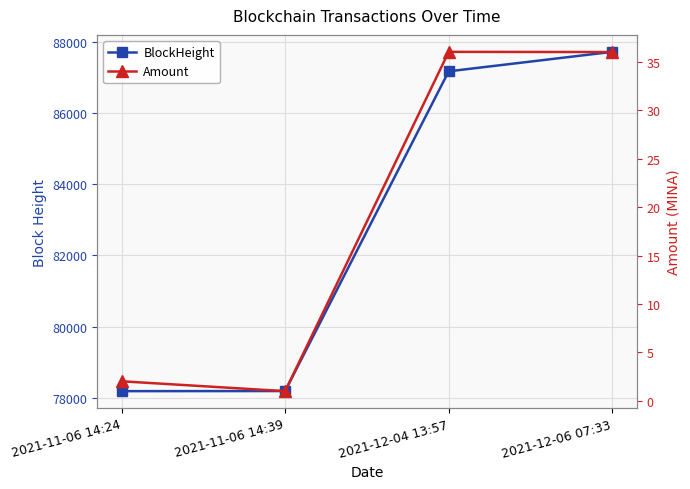

How many lines are shown in the chart?

2